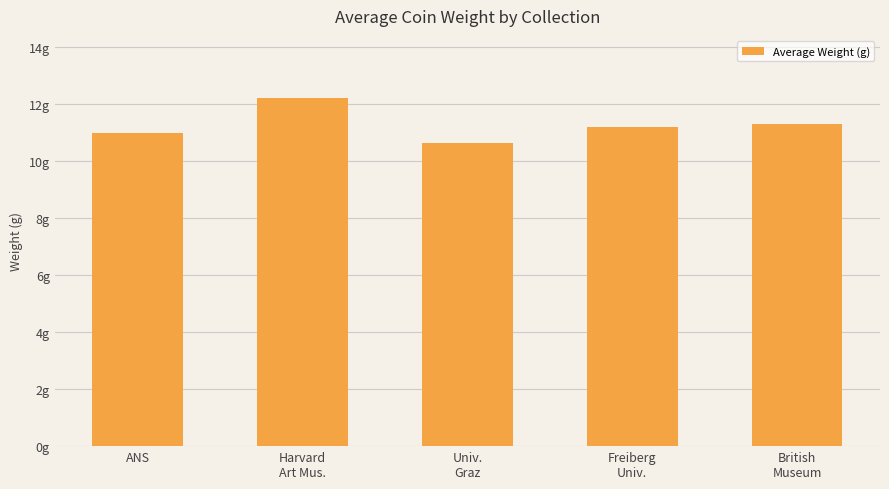

Where does the data first go above 11?

Harvard
Art Mus.